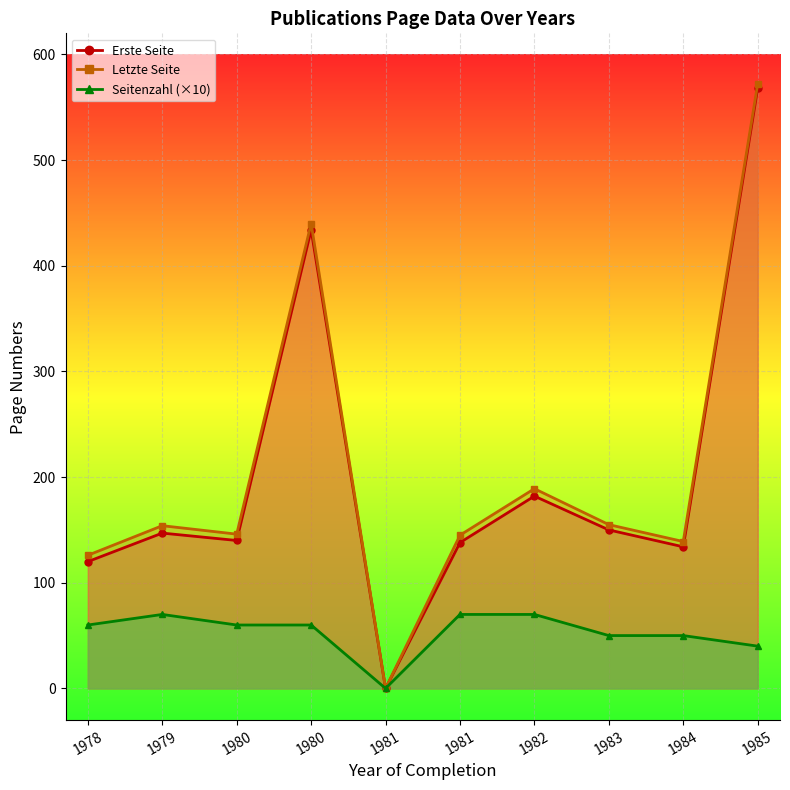

What are all the series names shown in the legend?

Erste Seite, Letzte Seite, Seitenzahl